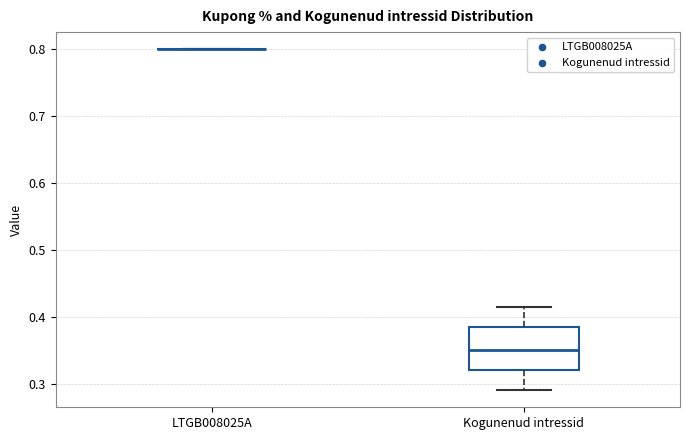

Comparing the boxes themselves (not the whiskers), which one is the tallest?

Kogunenud intressid